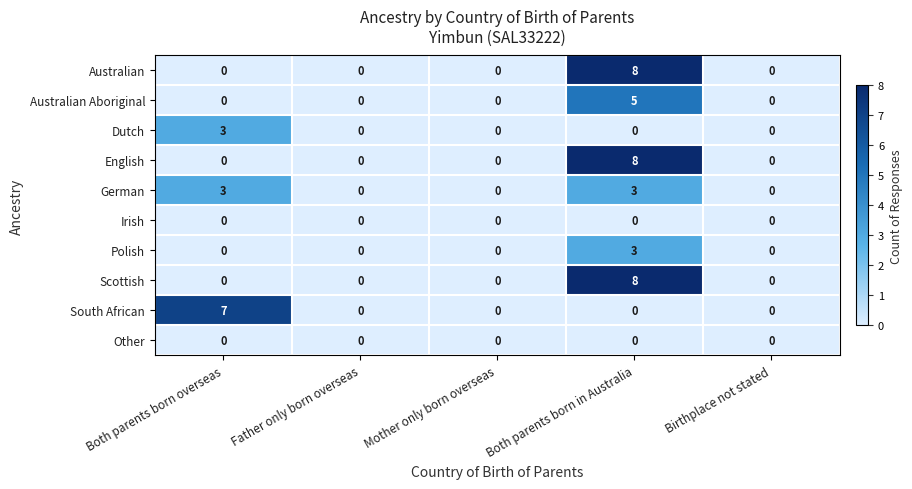

How many Australian values are between 0 and 1?

4